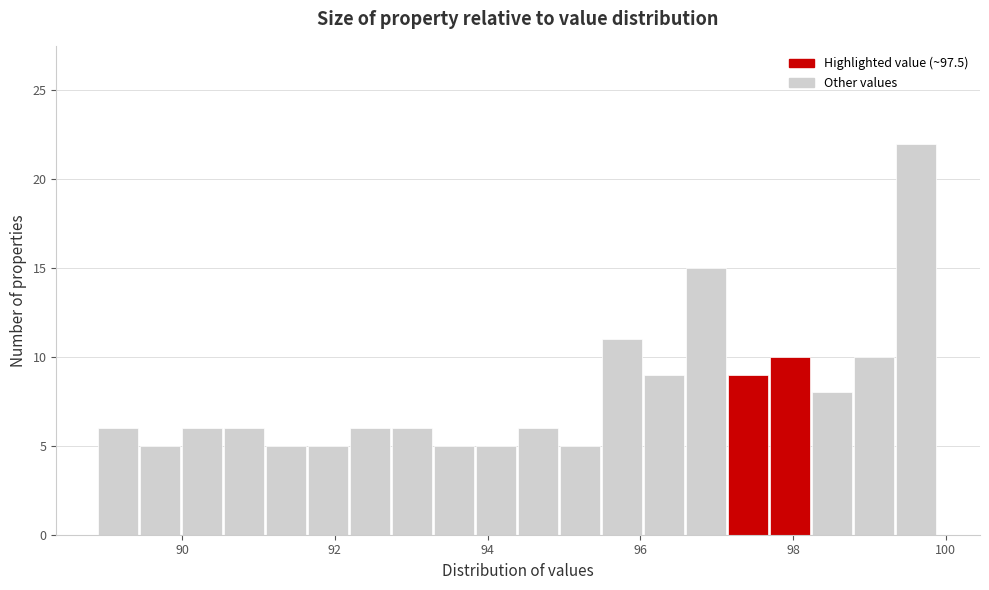

Read against the x-axis, roughly where is the centre of the tallest bar?

99.6